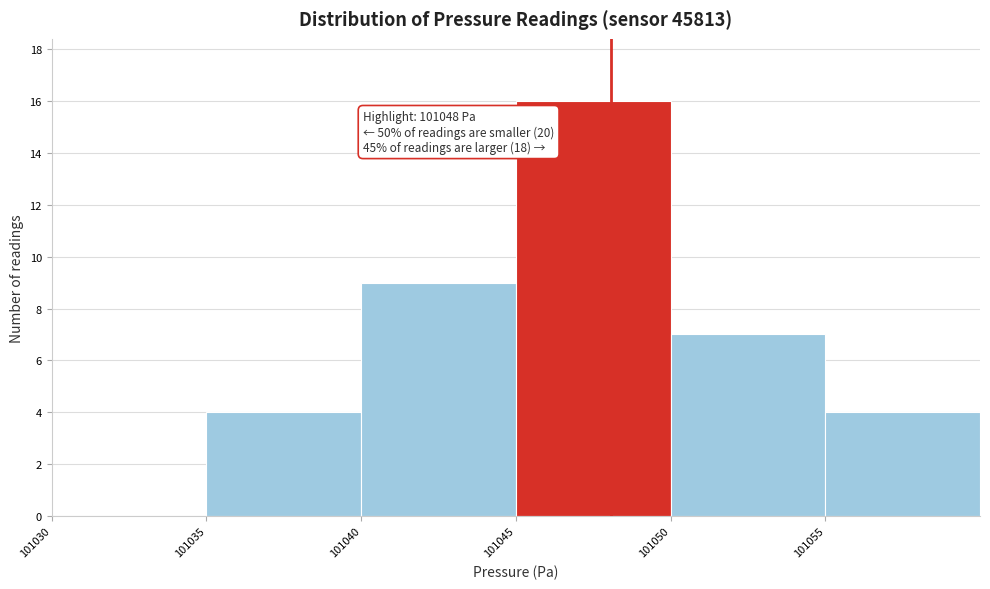

Over which range of the x-axis is the bar tallest?

101045 to 101050